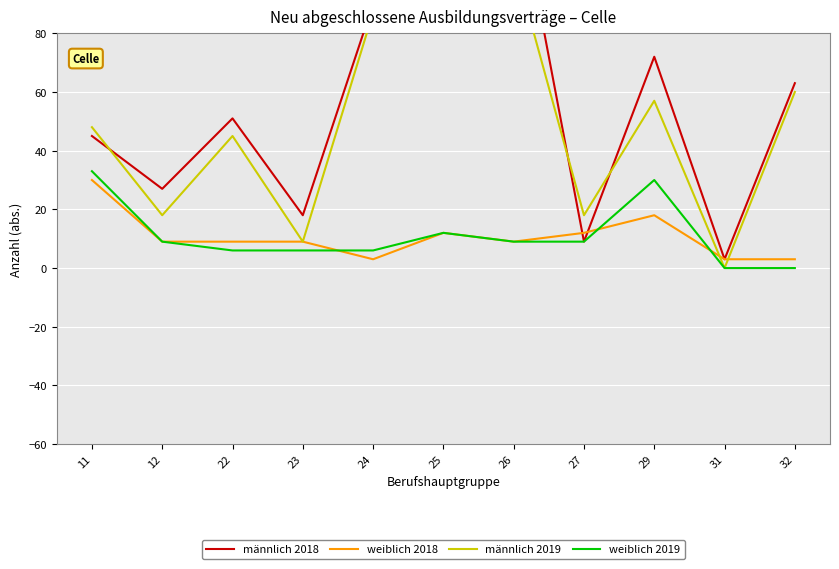

Is it true that männlich 2018 equals 210 at 26?

False